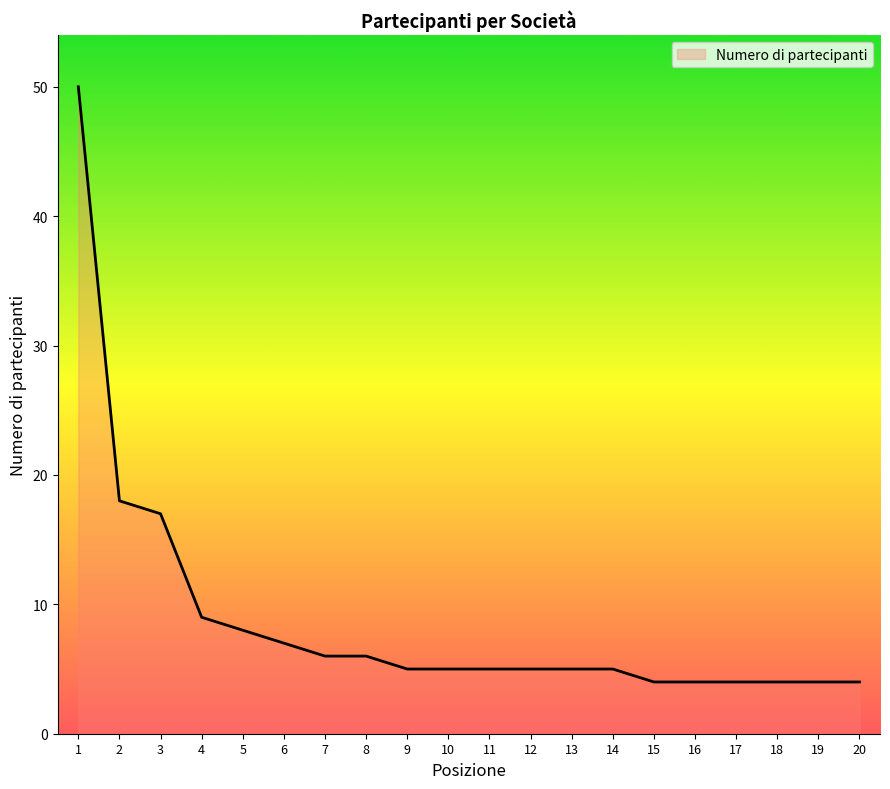

Is it true that the value at 9 is 5?

True